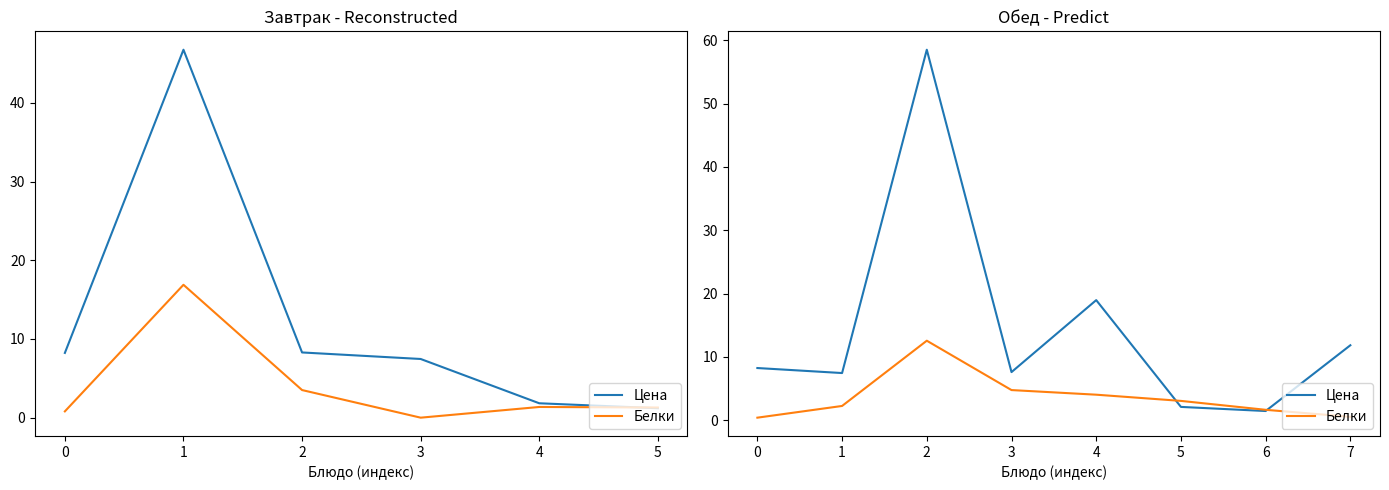

Rank the series by their maximum value, from highest to lowest.

Цена, Белки